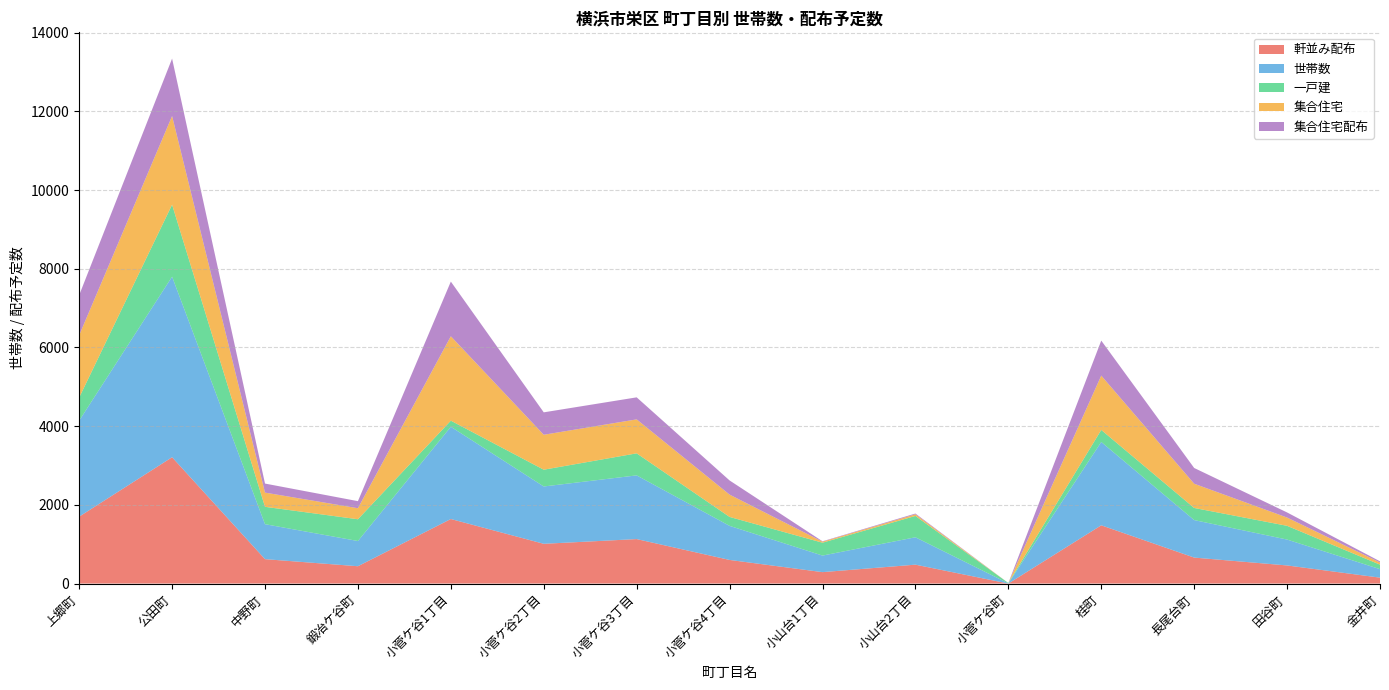

Reading left to right, list all the values displayed in this chart.

軒並み配布: 上郷町=1700	公田町=3210	中野町=620	鍛冶ケ谷町=440	小菅ケ谷1丁目=1640	小菅ケ谷2丁目=1010	小菅ケ谷3丁目=1130	小菅ケ谷4丁目=600	小山台1丁目=290	小山台2丁目=480	小菅ケ谷町=0	桂町=1480	長尾台町=660	田谷町=460	金井町=150
世帯数: 上郷町=2440	公田町=4589	中野町=889	鍛冶ケ谷町=641	小菅ケ谷1丁目=2345	小菅ケ谷2丁目=1457	小菅ケ谷3丁目=1619	小菅ケ谷4丁目=866	小山台1丁目=421	小山台2丁目=696	小菅ケ谷町=5	桂町=2118	長尾台町=953	田谷町=658	金井町=216
一戸建: 上郷町=586	公田町=1829	中野町=441	鍛冶ケ谷町=553	小菅ケ谷1丁目=154	小菅ケ谷2丁目=426	小菅ケ谷3丁目=560	小菅ケ谷4丁目=227	小山台1丁目=327	小山台2丁目=542	小菅ケ谷町=9	桂町=306	長尾台町=308	田谷町=349	金井町=114
集合住宅: 上郷町=1583	公田町=2253	中野町=361	鍛冶ケ谷町=280	小菅ケ谷1丁目=2145	小菅ケ谷2丁目=888	小菅ケ谷3丁目=863	小菅ケ谷4丁目=567	小山台1丁目=26	小山台2丁目=41	小菅ケ谷町=0	桂町=1380	長尾台町=616	田谷町=210	金井町=55
集合住宅配布: 上郷町=1020	公田町=1460	中野町=230	鍛冶ケ谷町=180	小菅ケ谷1丁目=1390	小菅ケ谷2丁目=570	小菅ケ谷3丁目=560	小菅ケ谷4丁目=360	小山台1丁目=10	小山台2丁目=20	小菅ケ谷町=0	桂町=890	長尾台町=400	田谷町=130	金井町=30